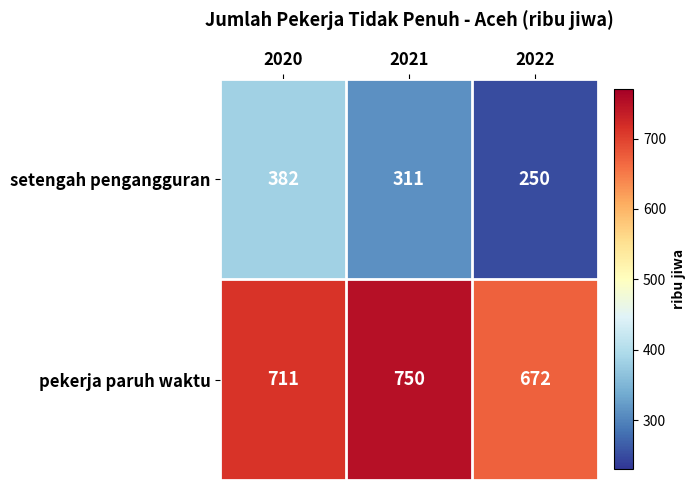

The value of pekerja paruh waktu at 2021 is 750. True or false?

True